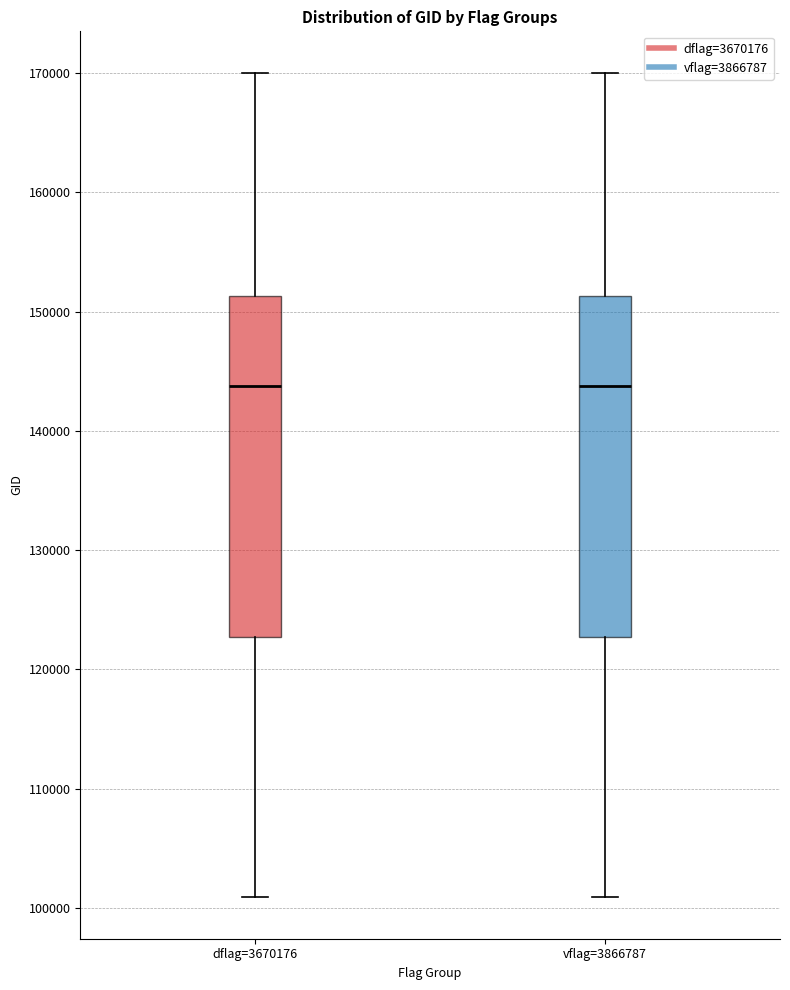

Where does the lower whisker of the box for dflag=3670176 end on the y-axis? The values are not printed on the chart, so give them approximately, as read against the axis.

101000